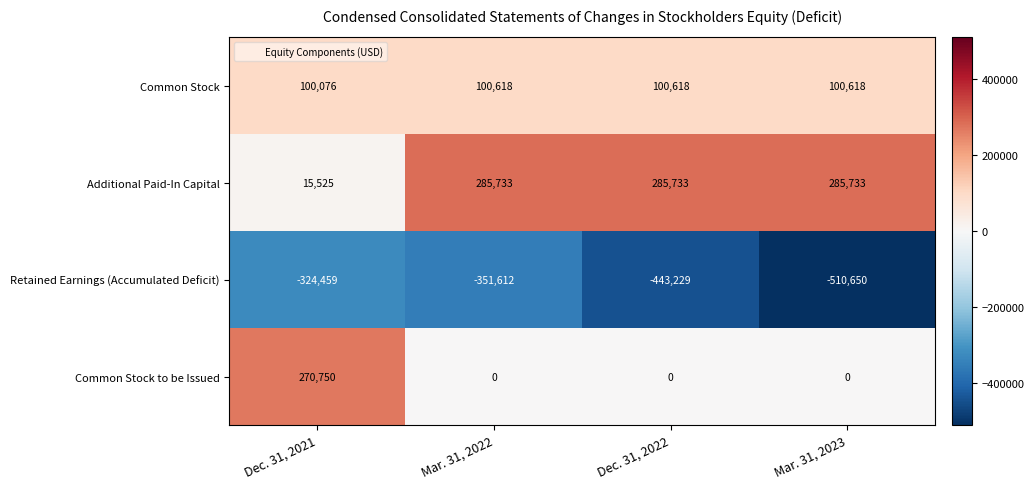

Reading right to left, what are all the values shown in this chart?

Common Stock: Mar. 31, 2023=100618	Dec. 31, 2022=100618	Mar. 31, 2022=100618	Dec. 31, 2021=100076
Additional Paid-In Capital: Mar. 31, 2023=285733	Dec. 31, 2022=285733	Mar. 31, 2022=285733	Dec. 31, 2021=15525
Retained Earnings (Accumulated Deficit): Mar. 31, 2023=-510650	Dec. 31, 2022=-443229	Mar. 31, 2022=-351612	Dec. 31, 2021=-324459
Common Stock to be Issued: Mar. 31, 2023=0	Dec. 31, 2022=0	Mar. 31, 2022=0	Dec. 31, 2021=270750